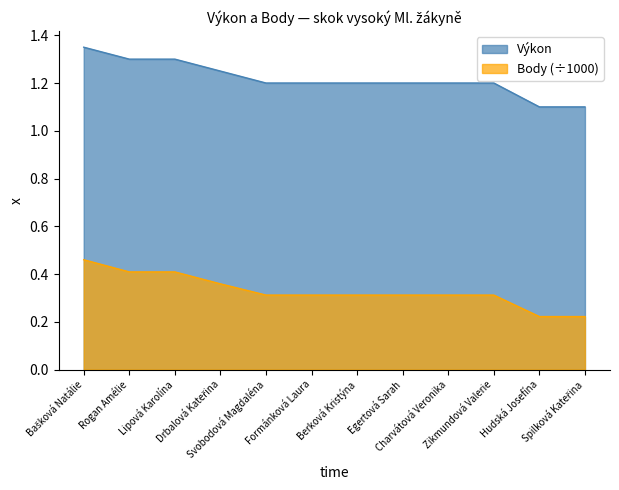

Reading left to right, list all the values displayed in this chart.

Výkon: Bašková Natálie=1.4	Rogan Amélie=1.3	Lipová Karolína=1.3	Drbalová Kateřina=1.2	Svobodová Magdaléna=1.2	Formánková Laura=1.2	Berková Kristýna=1.2	Egertová Sarah=1.2	Charvátová Veronika=1.2	Zikmundová Valerie=1.2	Hudská Josefína=1.1	Spilková Kateřina=1.1
Body: Bašková Natálie=0.5	Rogan Amélie=0.4	Lipová Karolína=0.4	Drbalová Kateřina=0.4	Svobodová Magdaléna=0.3	Formánková Laura=0.3	Berková Kristýna=0.3	Egertová Sarah=0.3	Charvátová Veronika=0.3	Zikmundová Valerie=0.3	Hudská Josefína=0.2	Spilková Kateřina=0.2